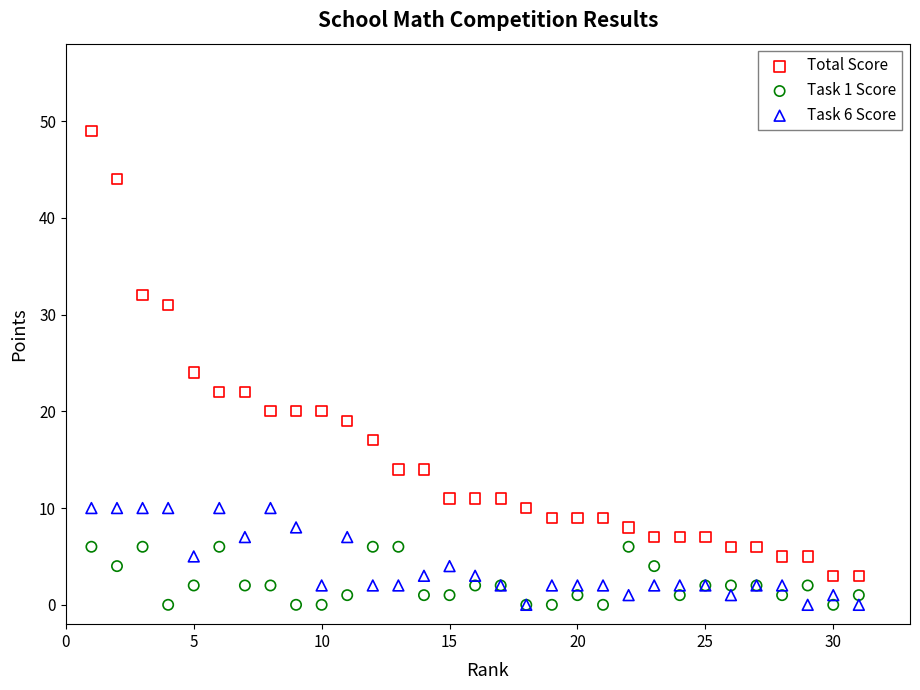

In the Total Score series, what Y value is closest to 26?

24